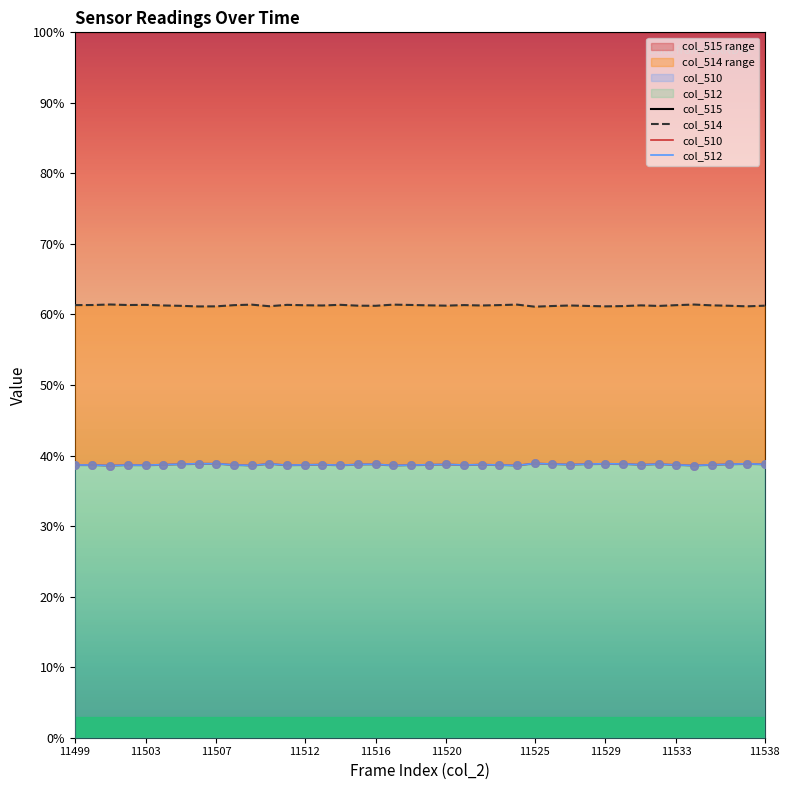

Is the value of col_510 at 33 greater than the value of col_515 at 19?

No